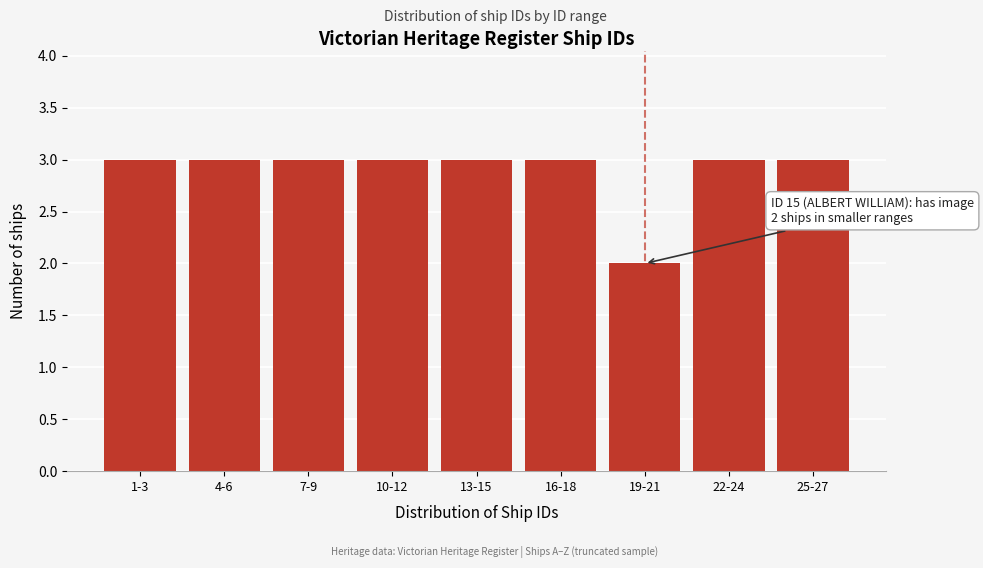

Reading left to right, transcribe all the data shown in this chart.

3	3	3	3	3	3	2	3	3